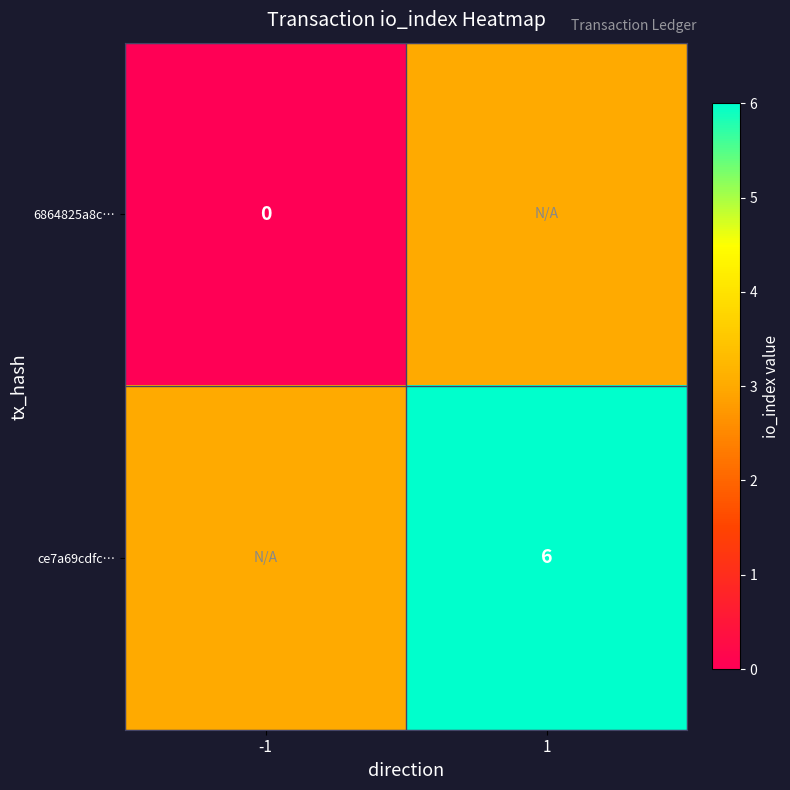

Is it true that ce7a69cdfc… equals 6 at 1?

True